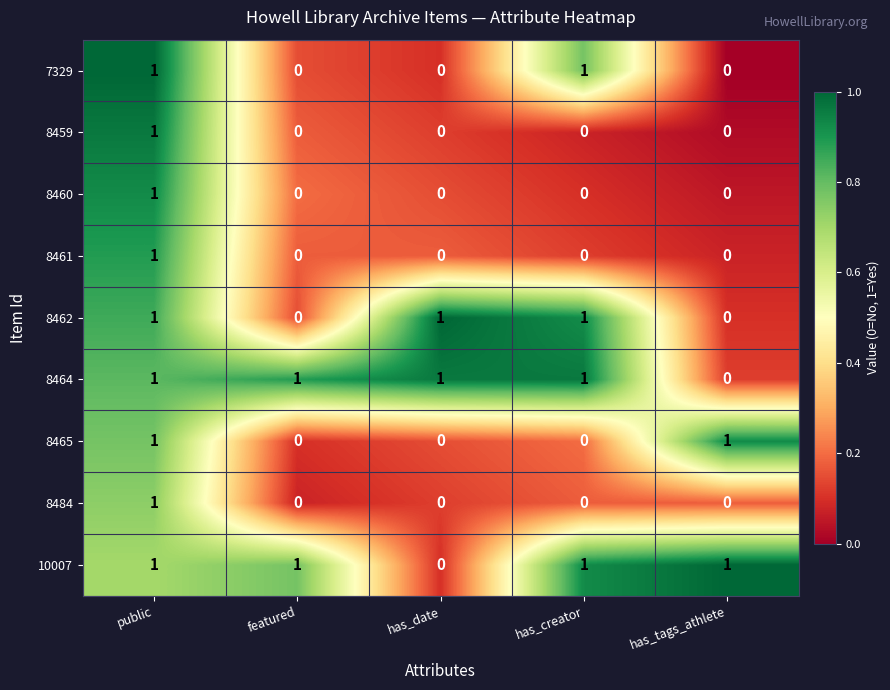

At which category is the sum across all series the highest?

public